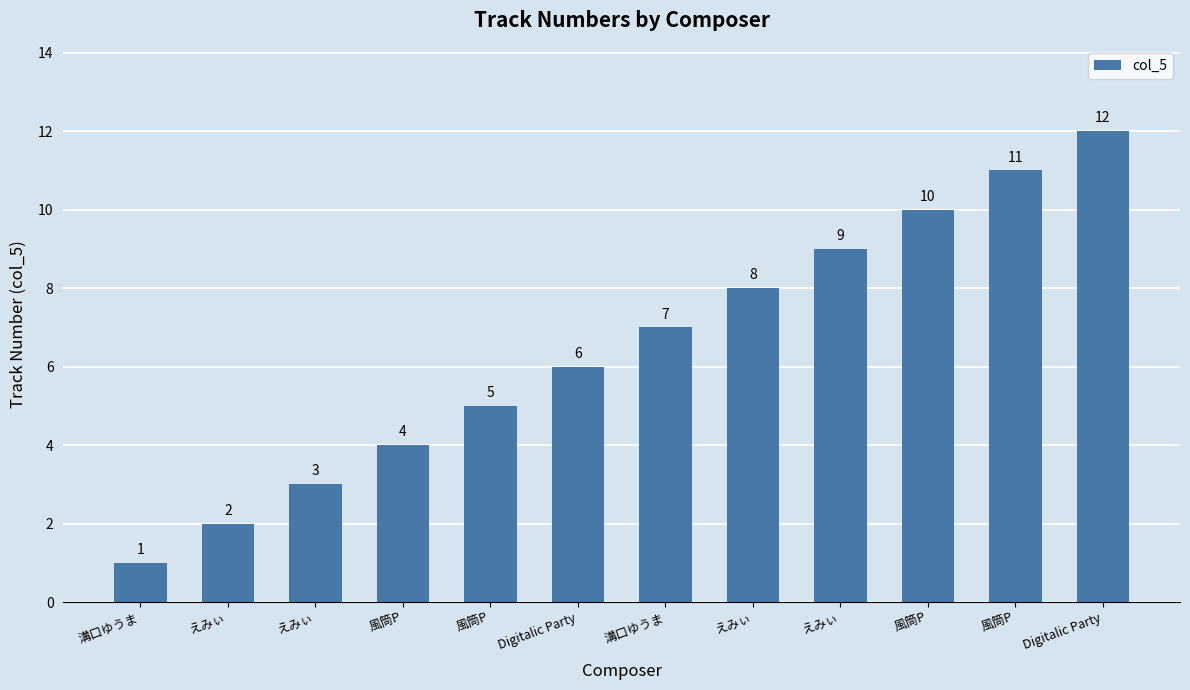

Count the number of categories in the chart.

12